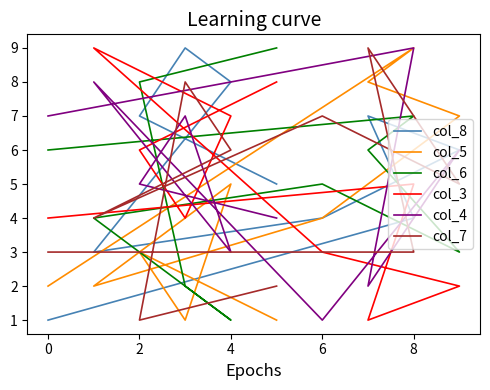

What value does the col_4 series have at 7?

2